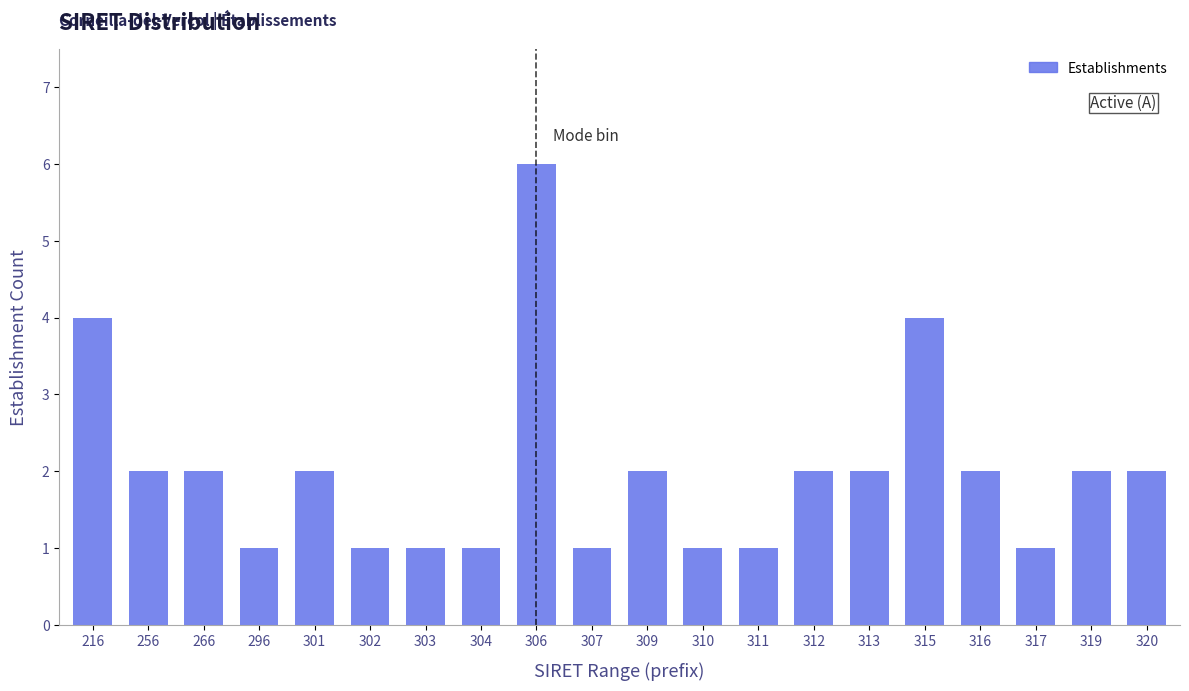

Reading left to right, extract all data points from this chart.

216=4	256=2	266=2	296=1	301=2	302=1	303=1	304=1	306=6	307=1	309=2	310=1	311=1	312=2	313=2	315=4	316=2	317=1	319=2	320=2